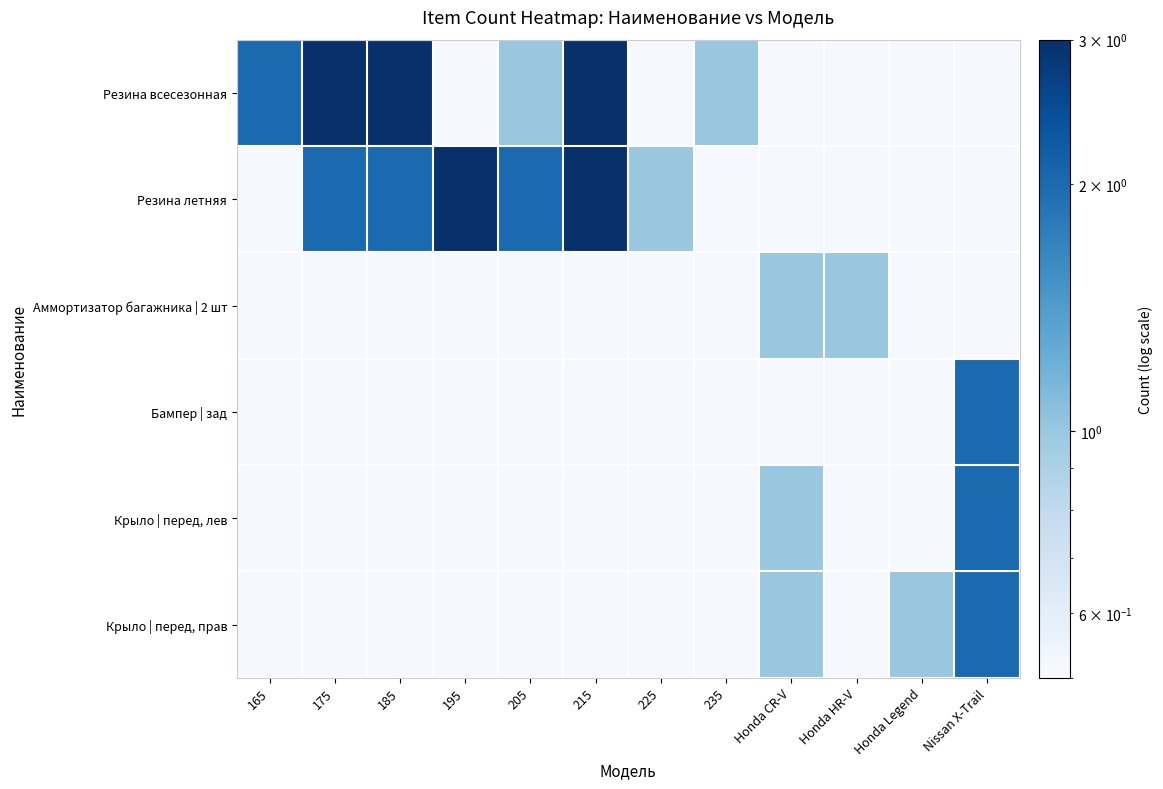

Which series has the widest spread of values?

Резина всесезонная